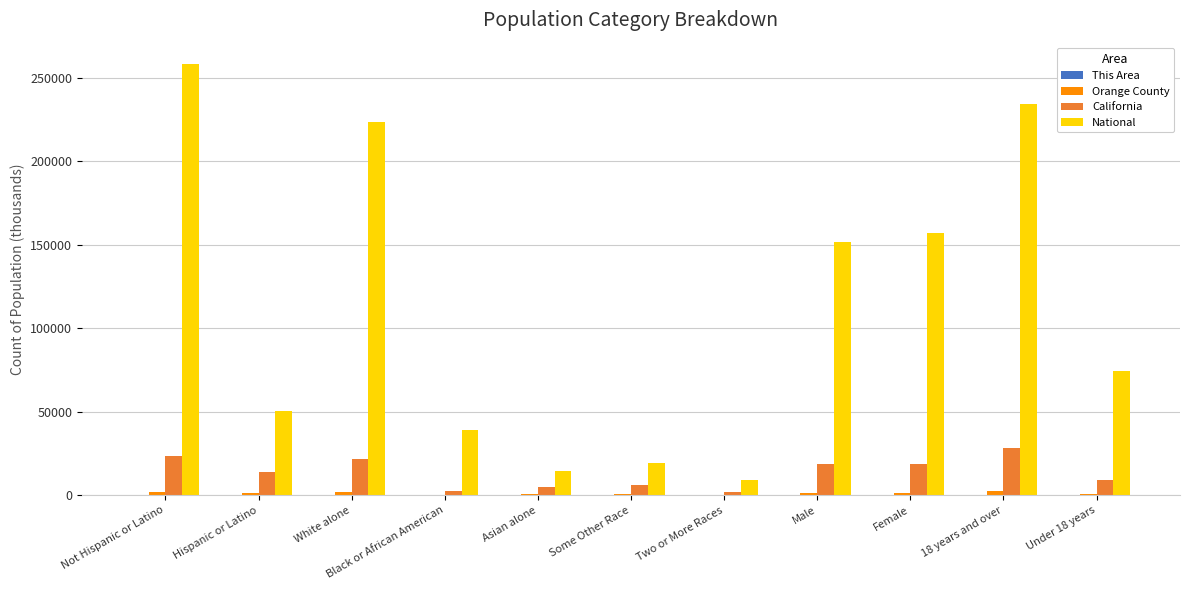

Are the bars grouped side by side (vs. stacked)?

Yes